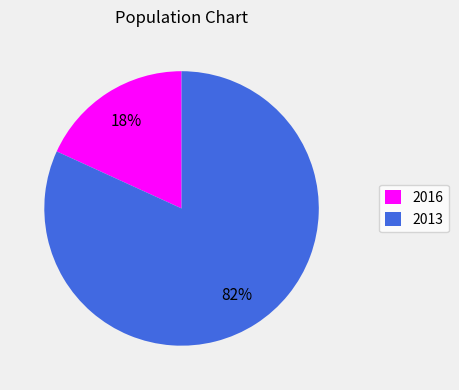

To the nearest percent, what percentage of the pie is 2016?

18%